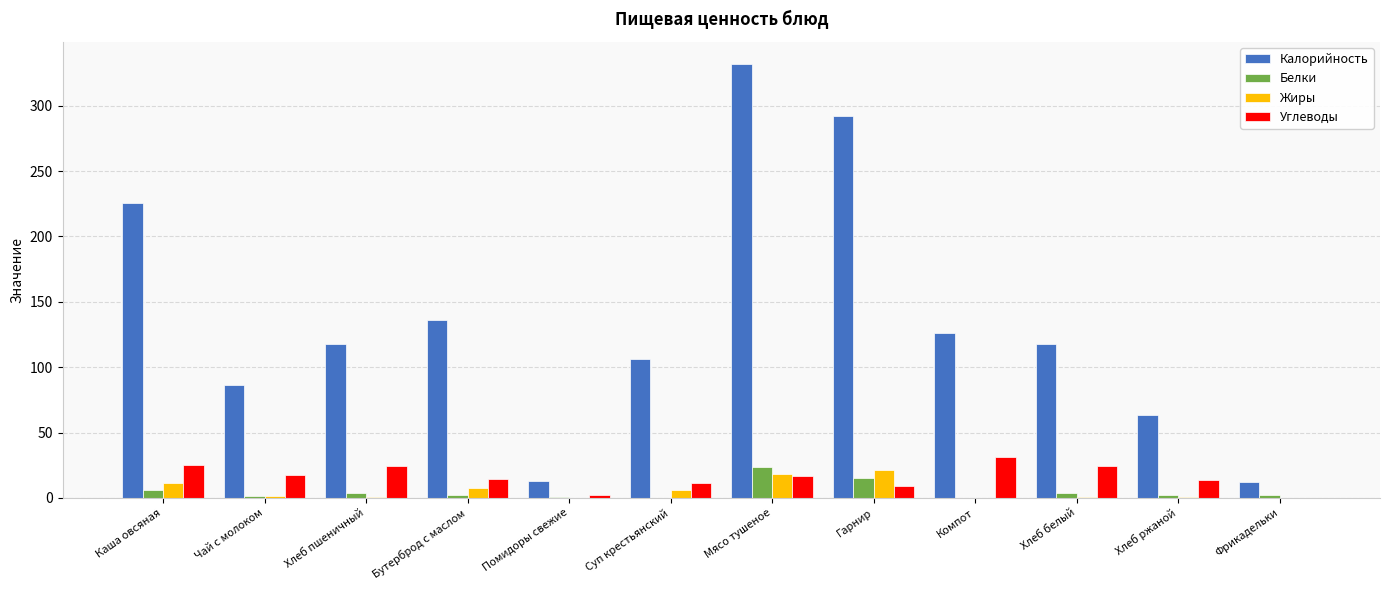

What is the sum of all Белки values?

62.0